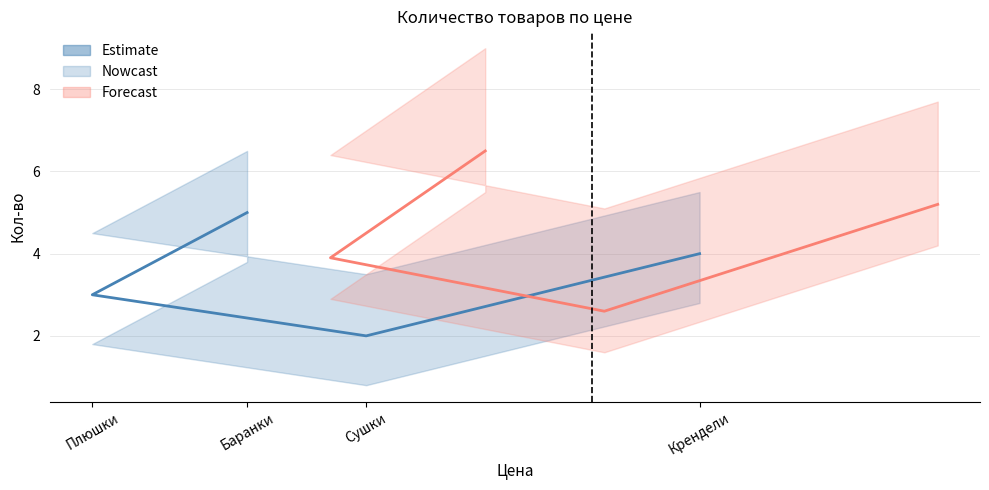

What is the change in value from Плюшки to Крендели?

+1